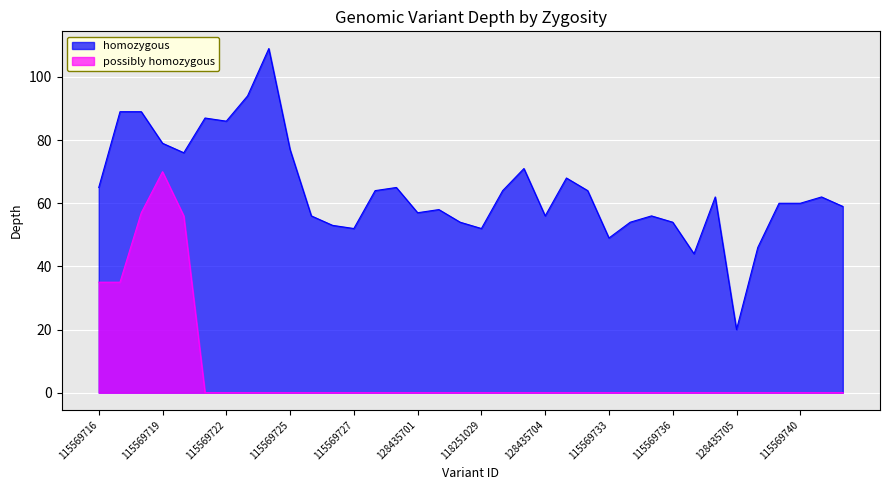

Which series changed the most between 115569725 and 115569739?

homozygous